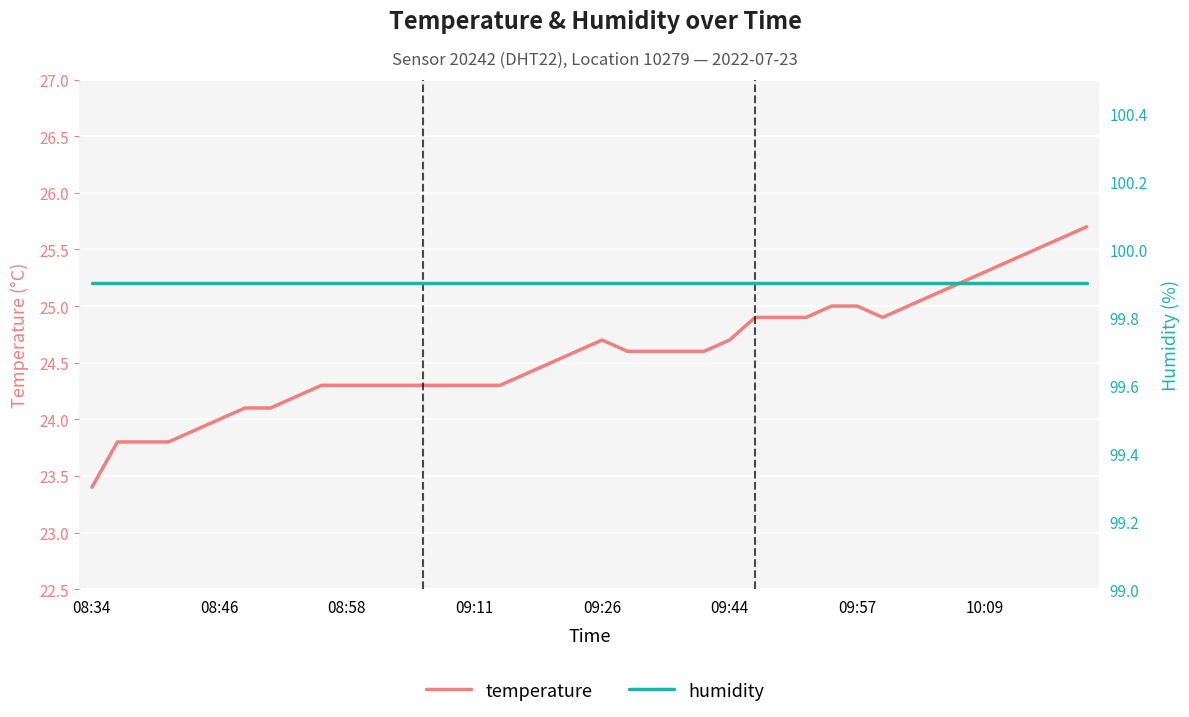

How many distinct data groups are displayed?

2